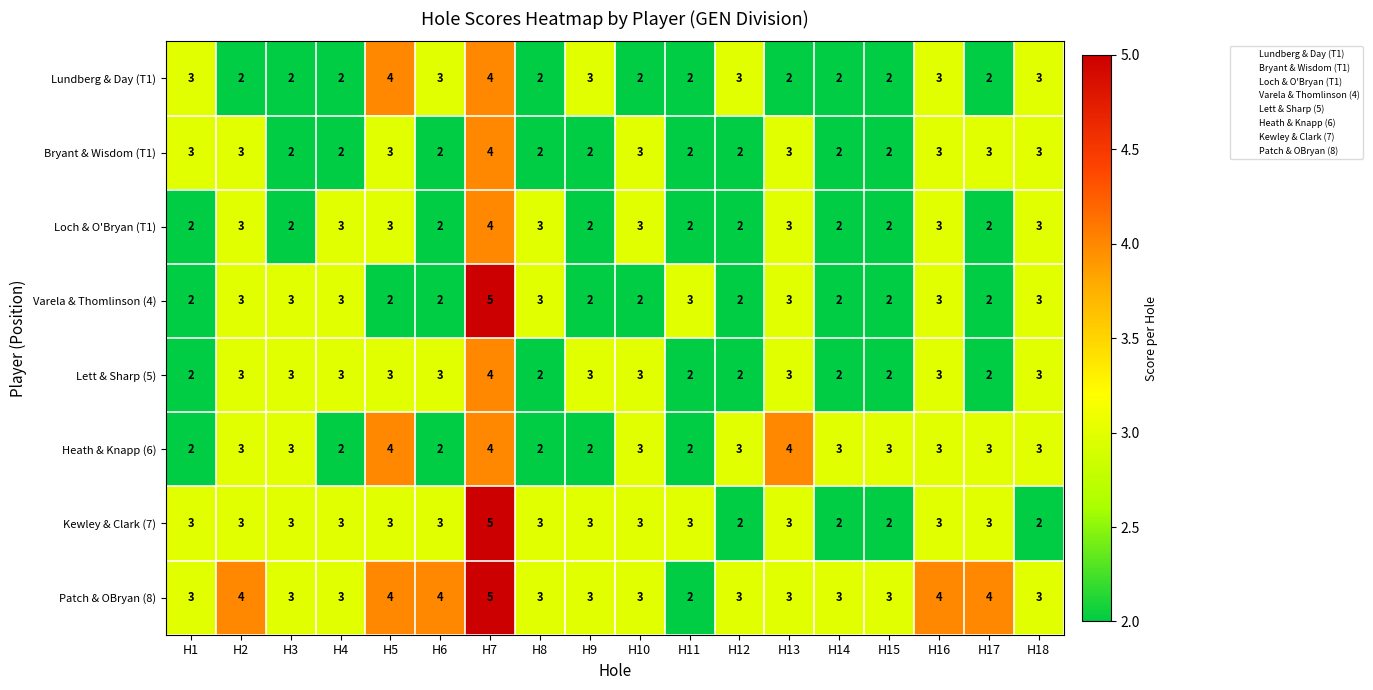

Which label corresponds to the largest value in the chart?

H7